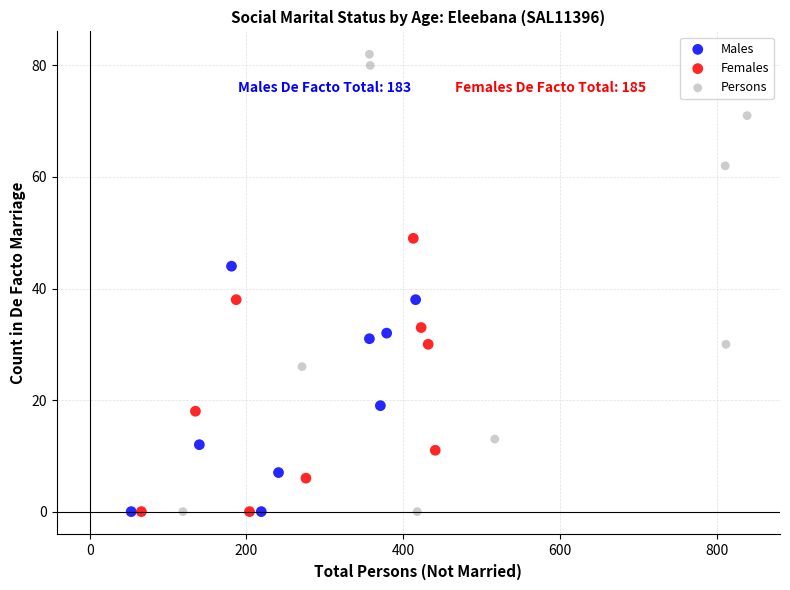

Which series has the widest spread of Y values?

Persons